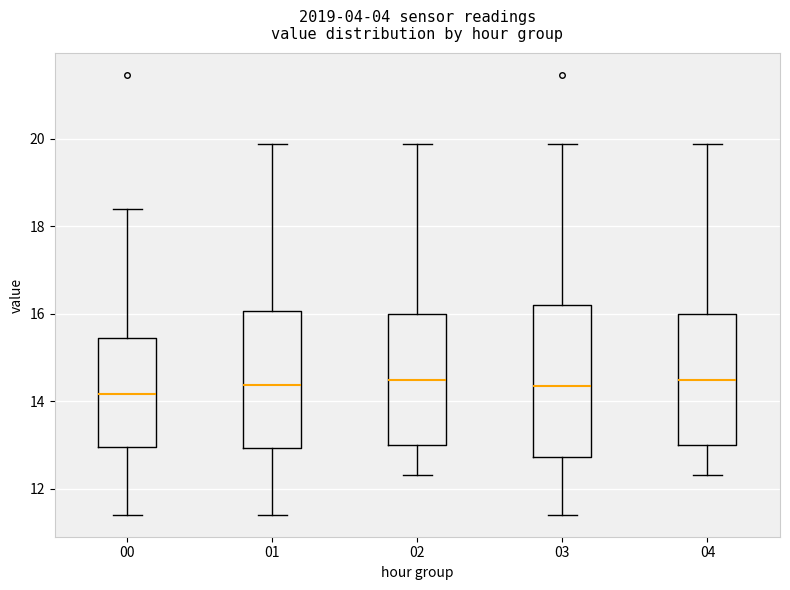

Comparing the boxes themselves (not the whiskers), which one is the tallest?

03